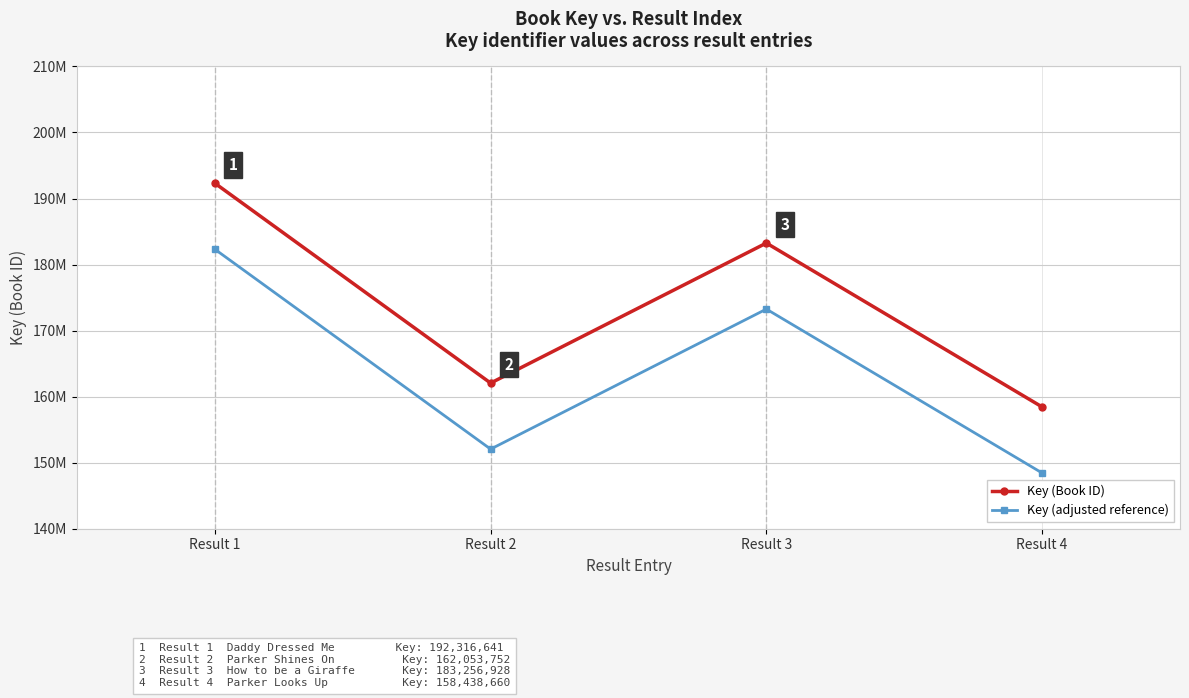

Which series has the largest total across all categories?

Key (Book ID)